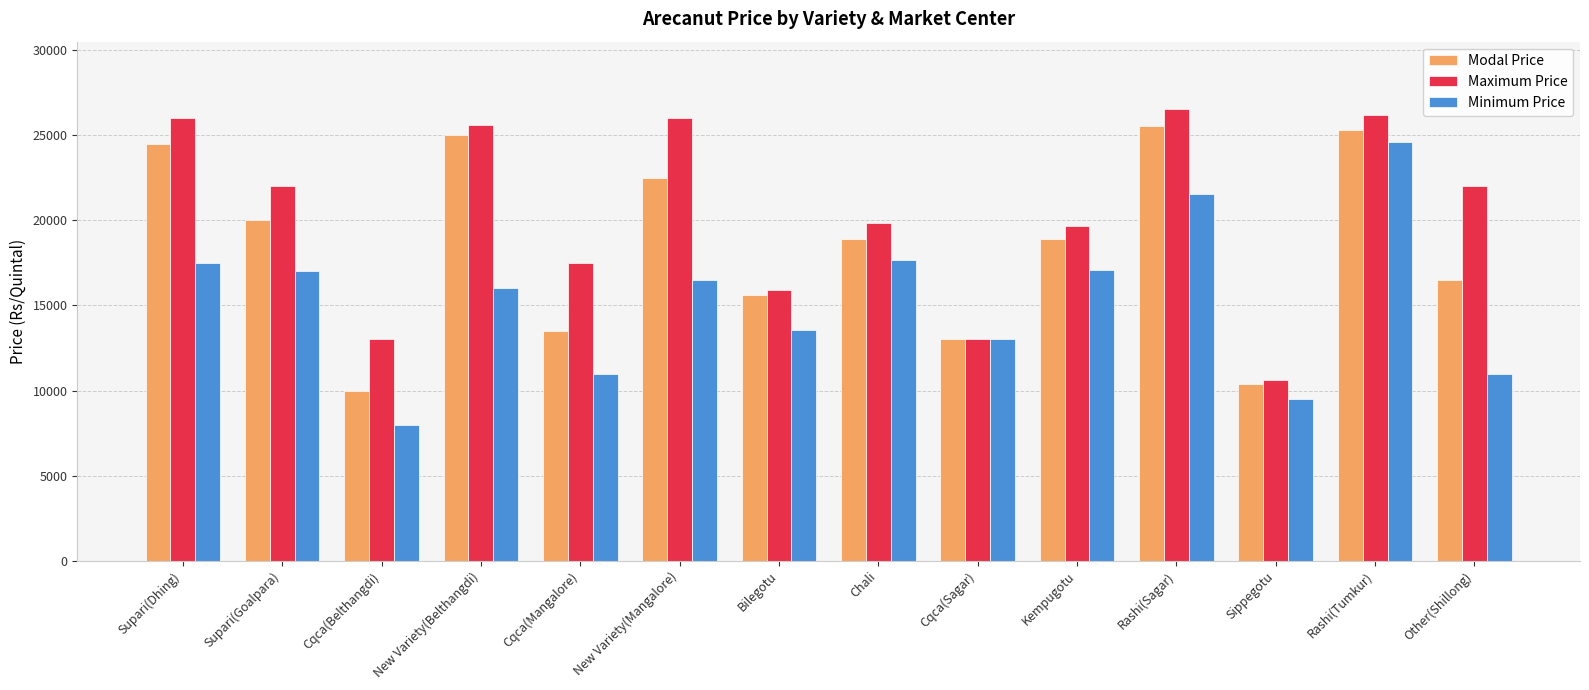

What is the label of the 5th bar from the right?

Kempugotu